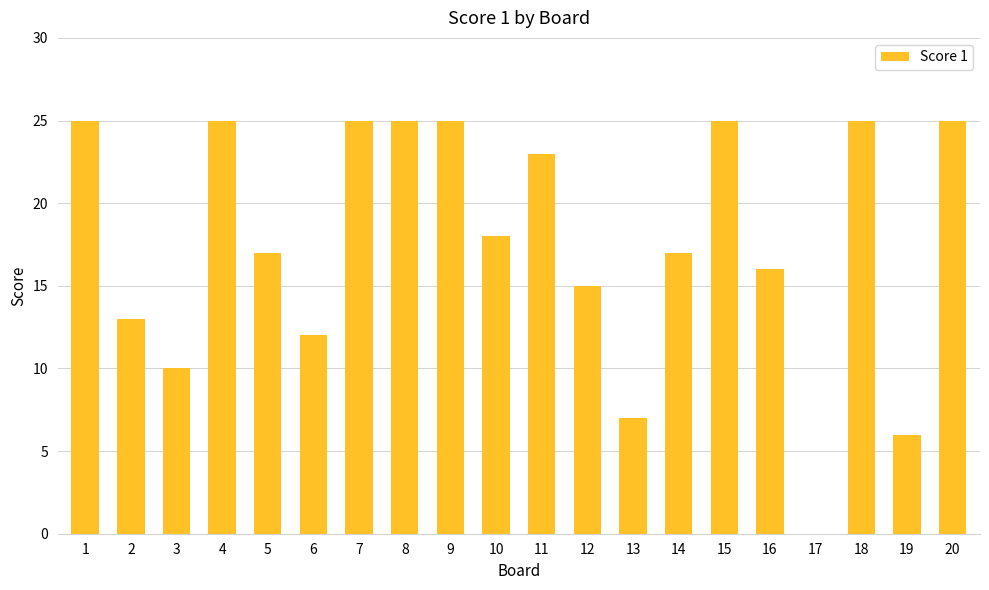

Is it true that the value at 10 is 18?

True